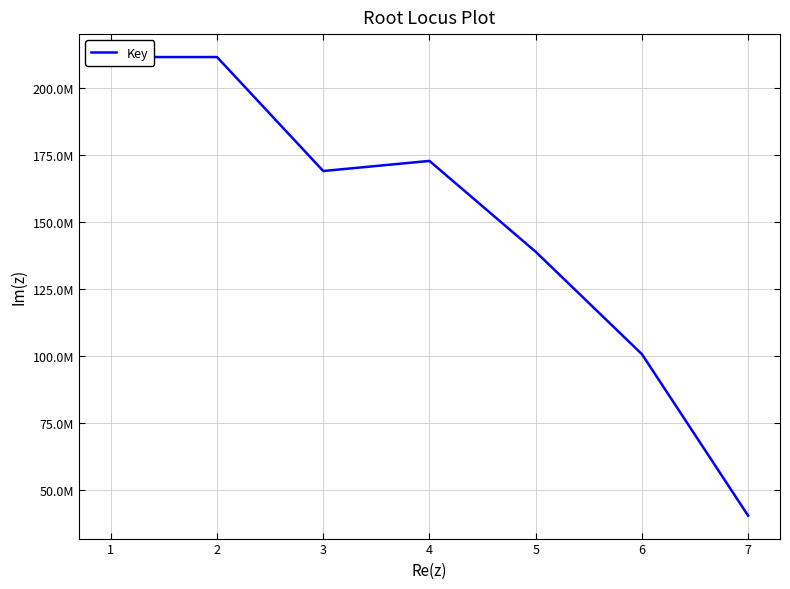

Reading left to right, transcribe all the data shown in this chart.

211676742	211675599	169092239	172865071	138920168	100661011	40323051